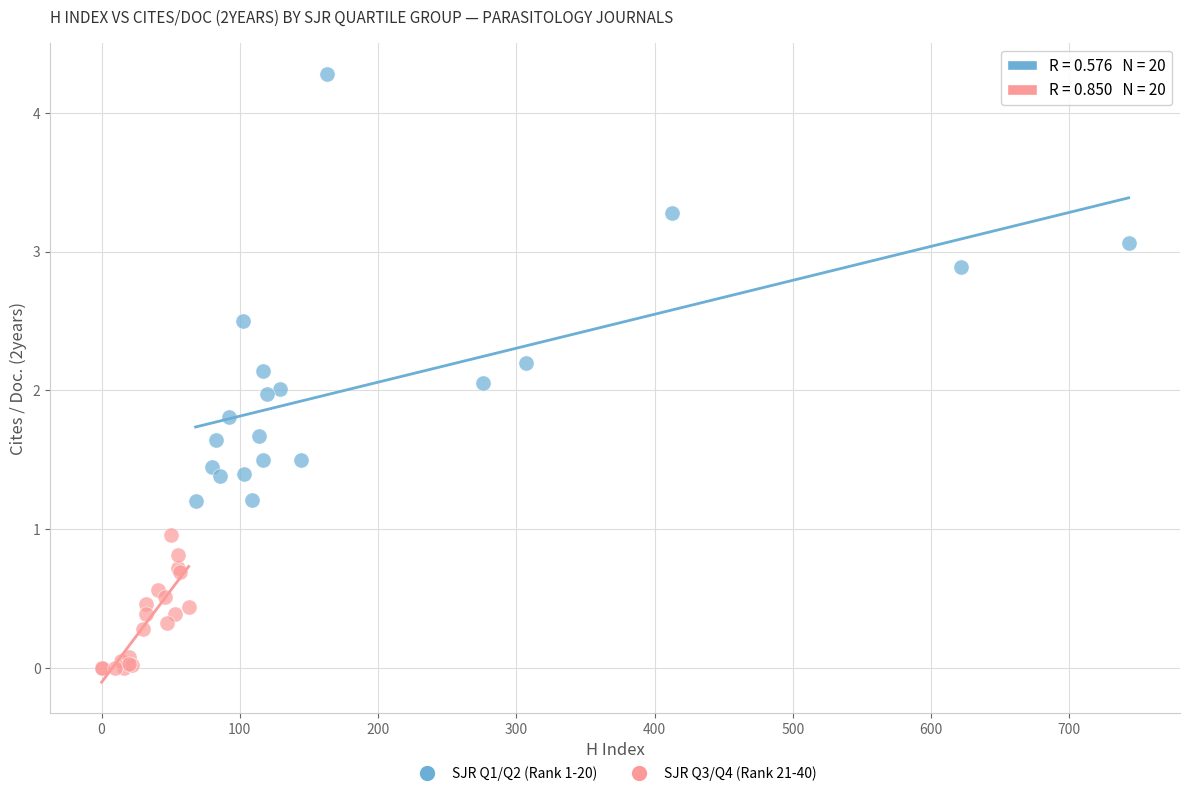

Which series contains the lowest Y value?

SJR Q3/Q4 (Rank 21-40)